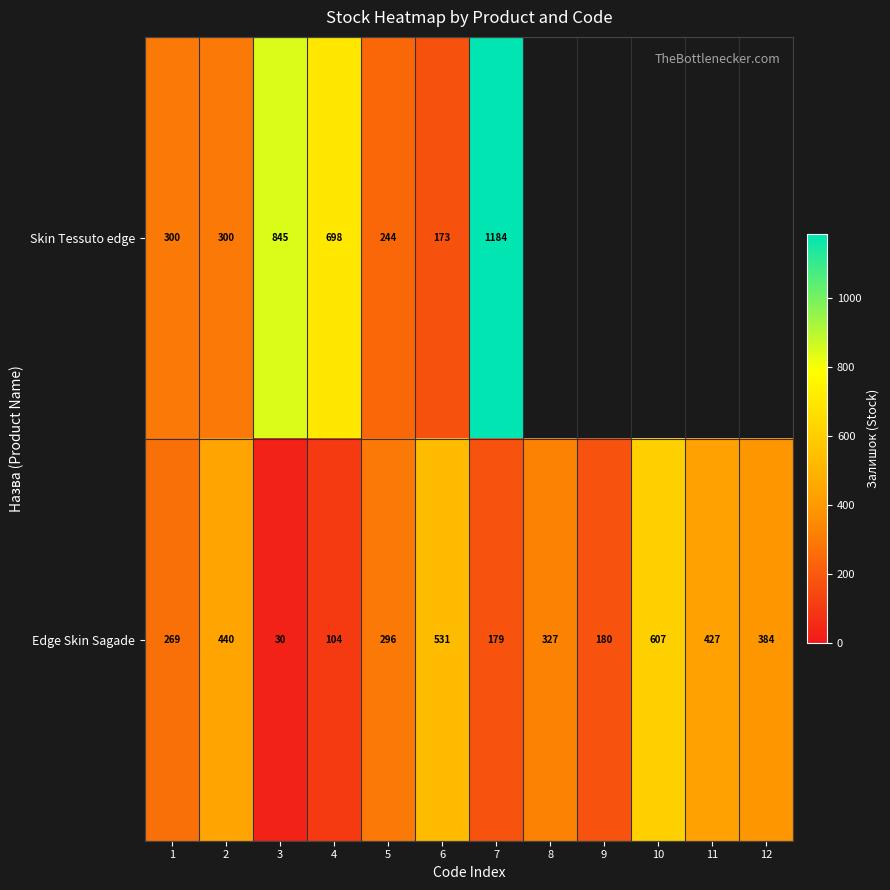

What is the spread (max minus min) of values at 7?

1005